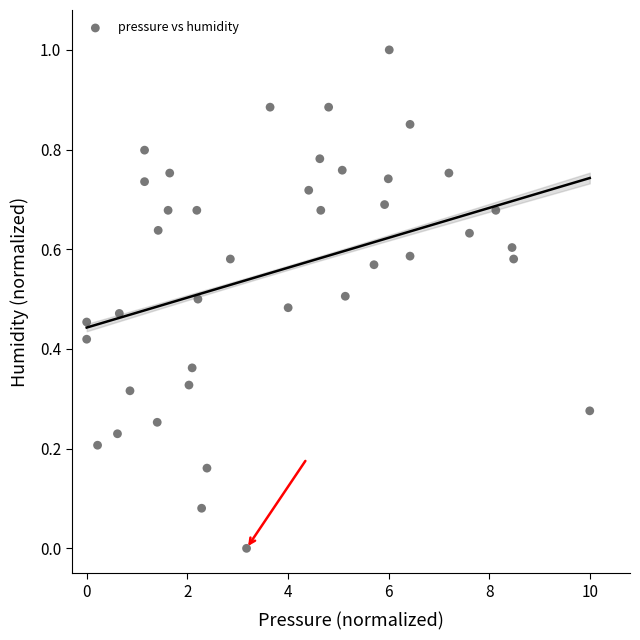

What is the range of X values (max minus min)?

10.0